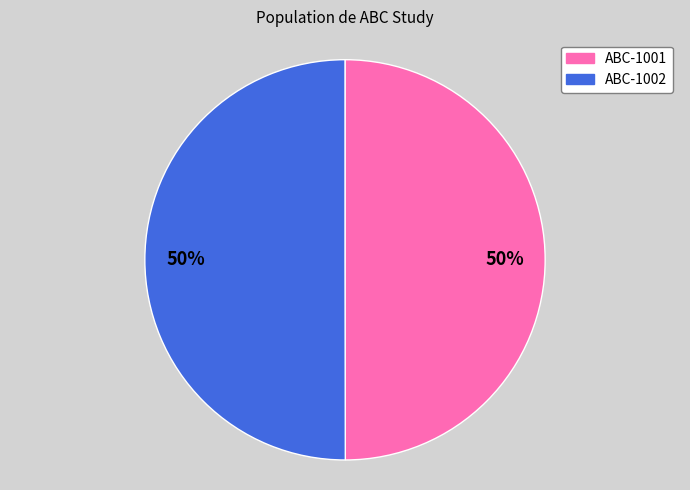

How many segments does this pie chart have?

2